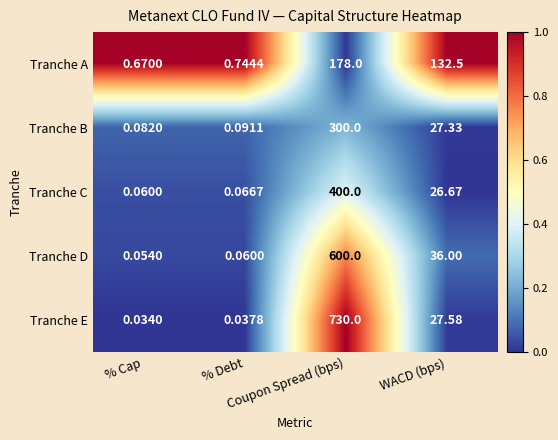

Which series has the widest spread of values?

Tranche E